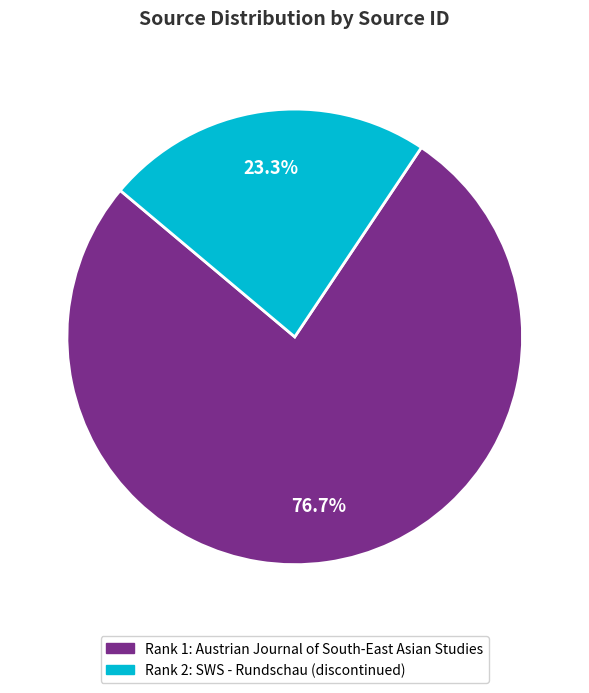

Is the sum of Rank 2: SWS - Rundschau (discontinued) and Rank 1: Austrian Journal of South-East Asian Studies greater than half?

Yes